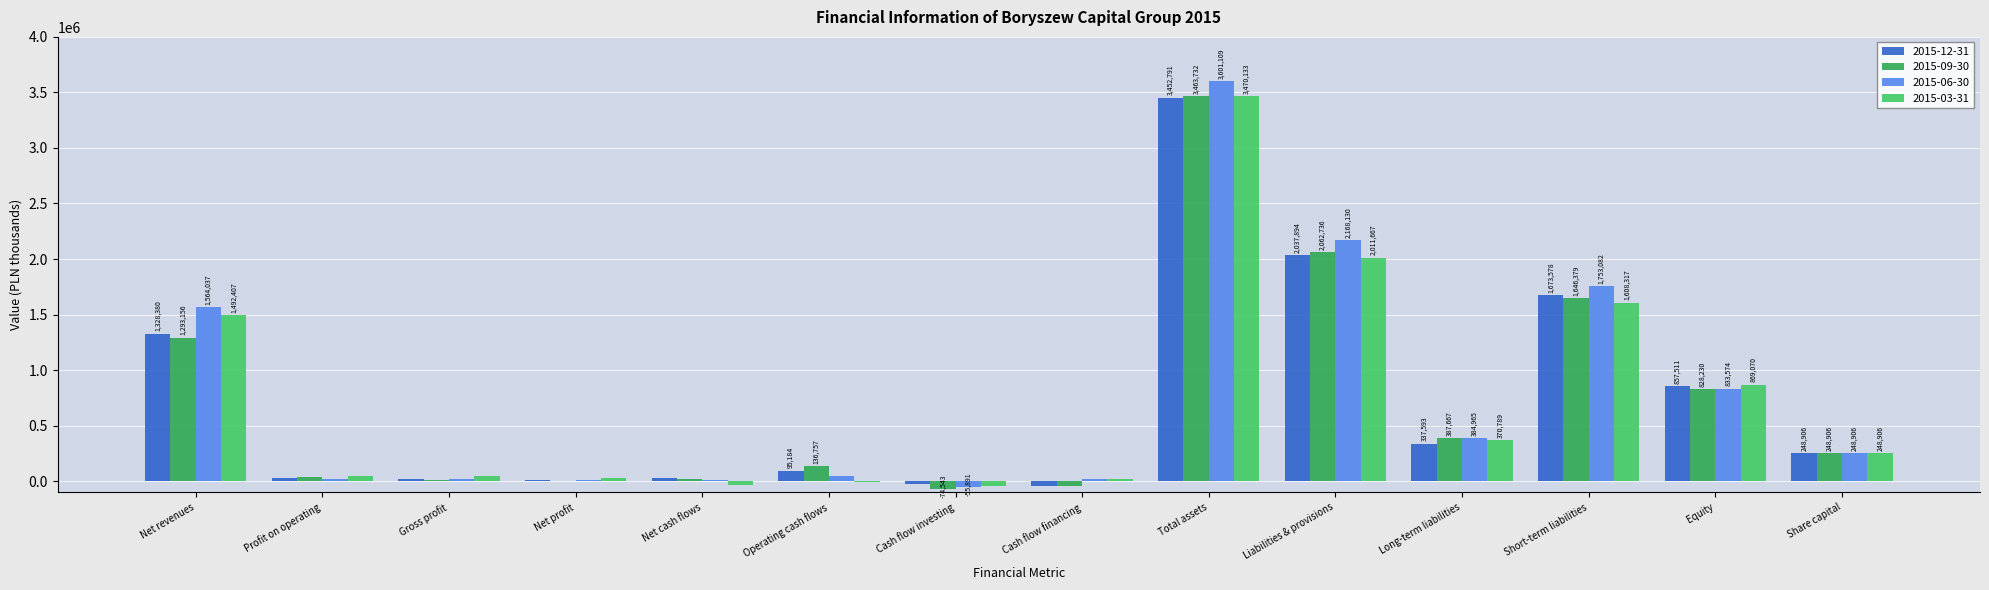

What is the maximum value shown in the chart?

3601109